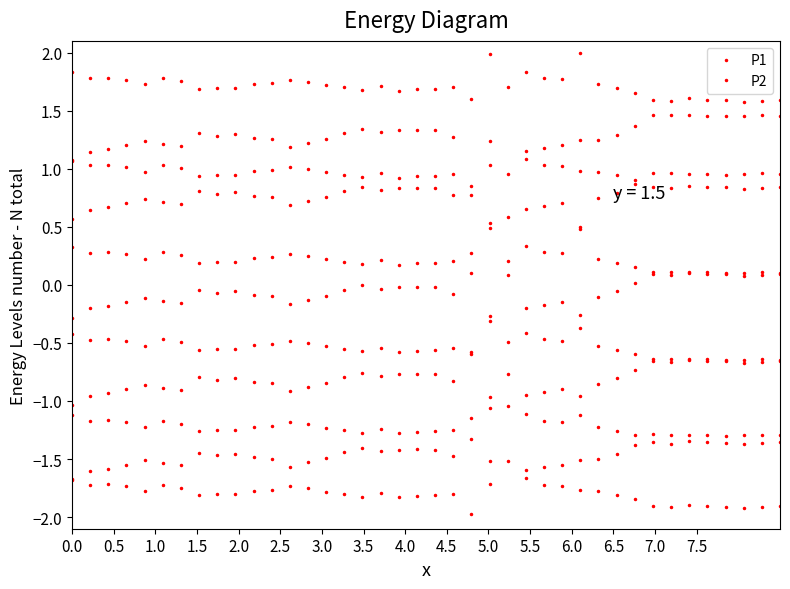

What is the minimum value for P2?

0.6